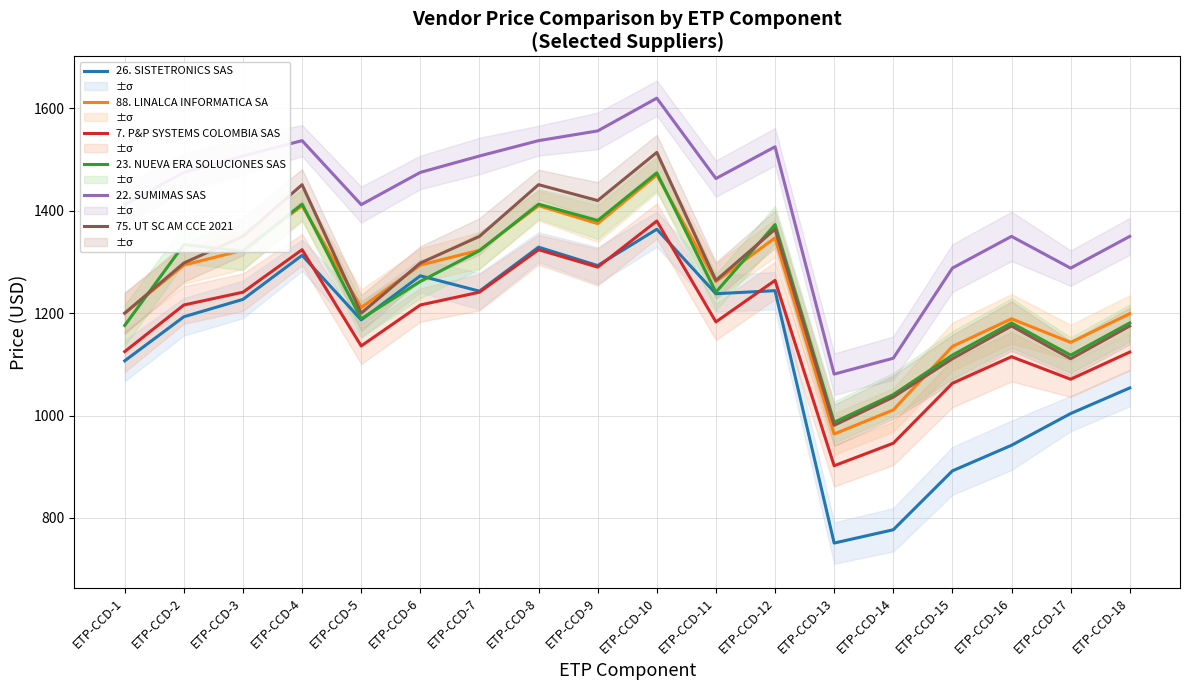

At how many categories does at least one series exceed 1338?

14